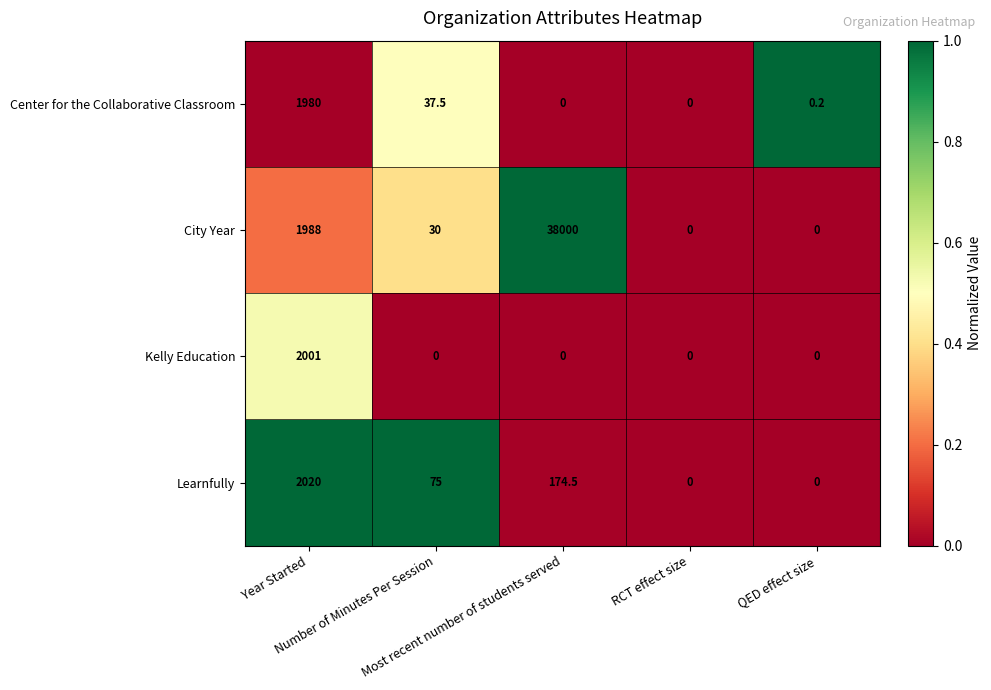

What is the difference between the maximum and minimum values in the Center for the Collaborative Classroom series?

1980.0